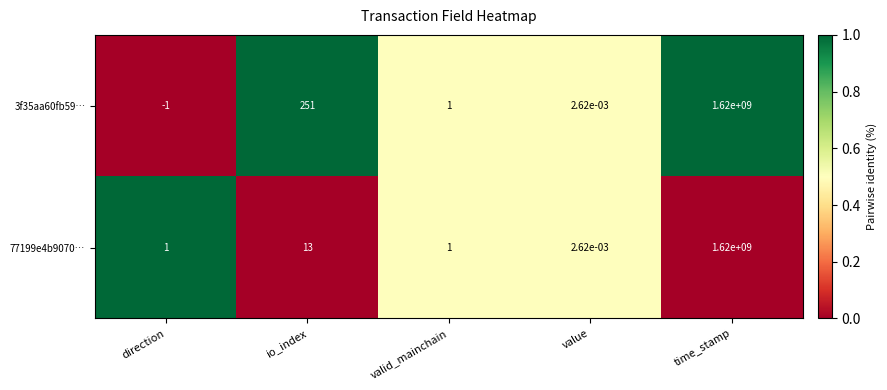

Which label corresponds to the largest value in the chart?

time_stamp